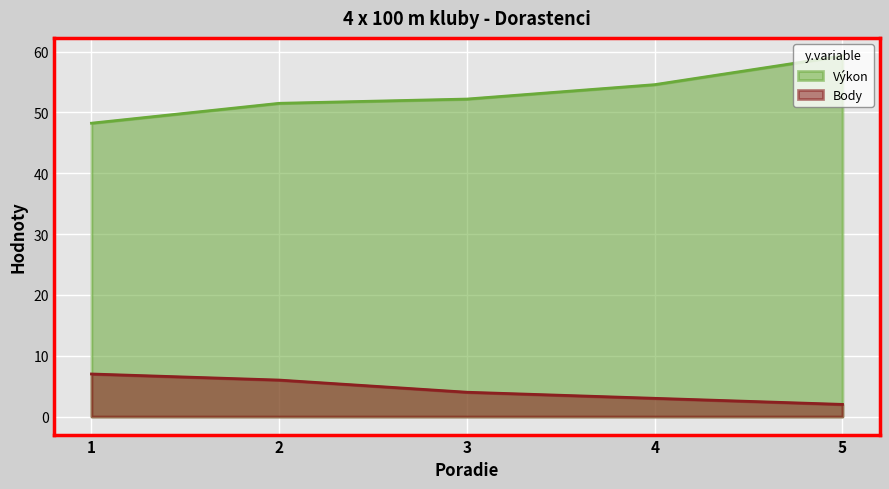

True or false: Výkon and Body cross at least once.

False